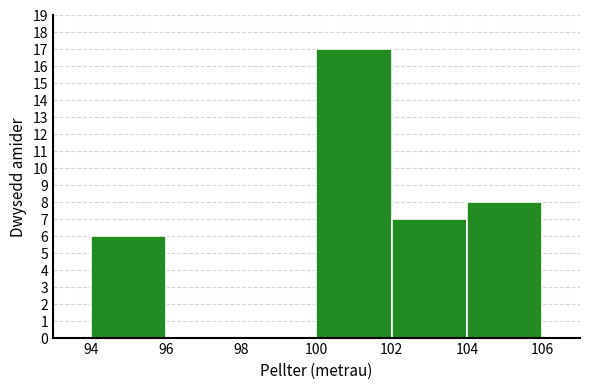

How tall is the bar that spans 100 to 102 on the x-axis? The values are not printed on the chart, so give them approximately, as read against the axis.

17